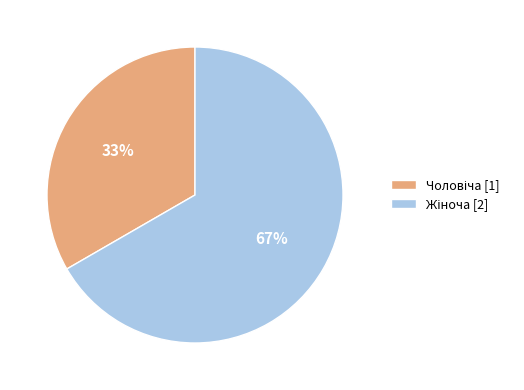

Does any single category account for the majority?

Yes